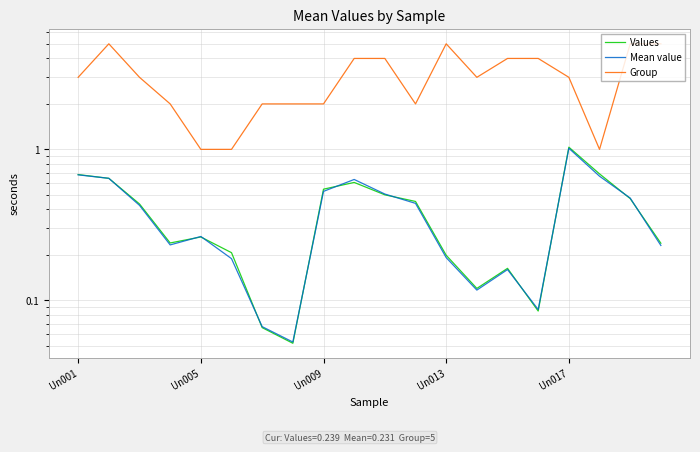

What is the maximum value for Group?

5.0